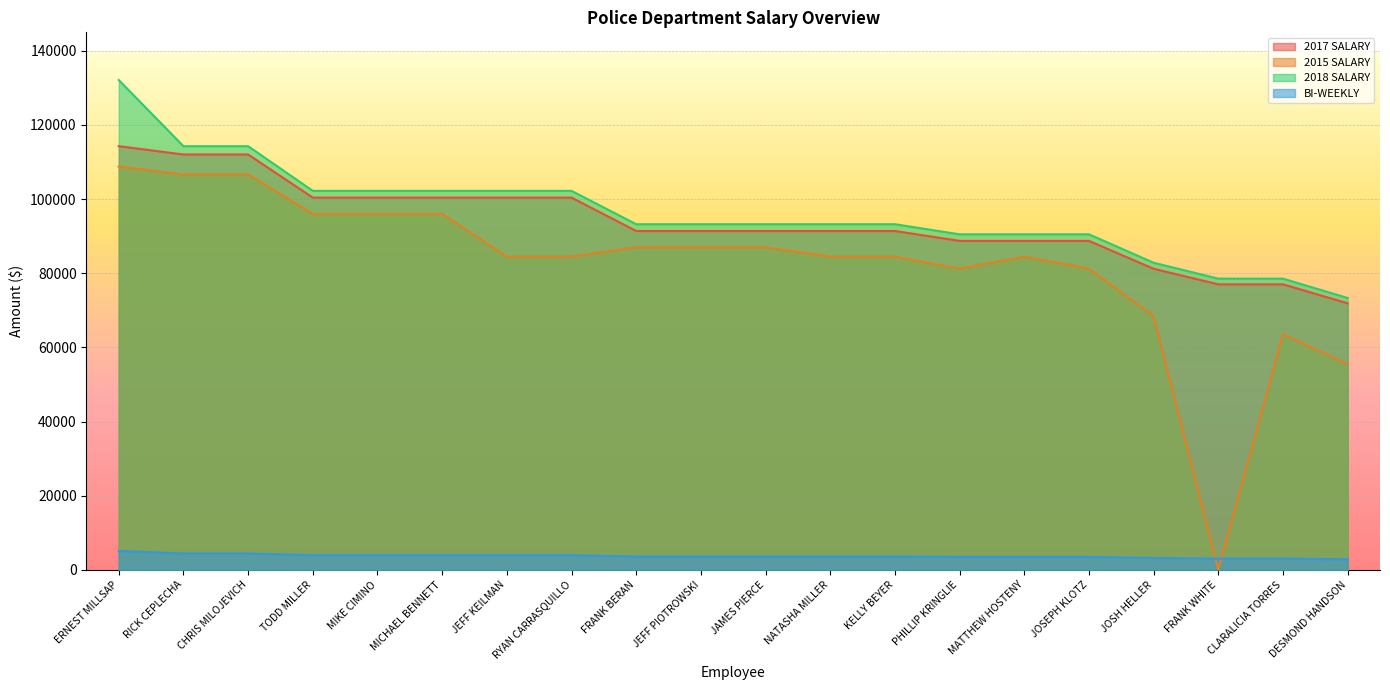

At which category is the sum across all series the highest?

ERNEST MILLSAP